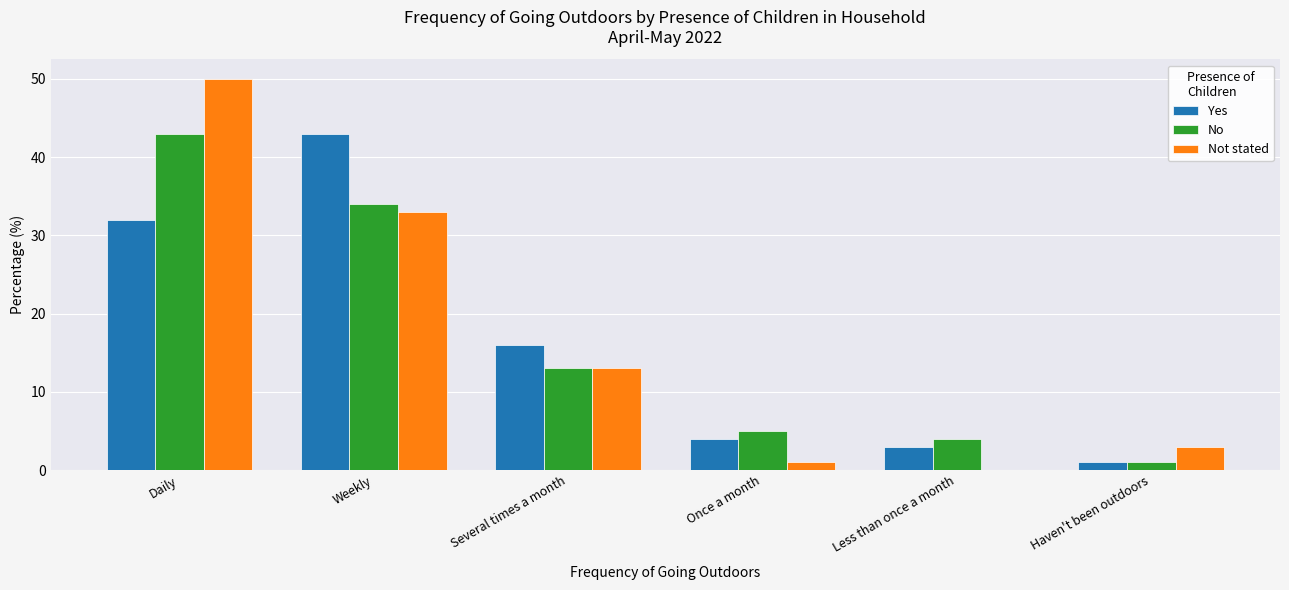

At which category does the chart reach its peak across all series?

Daily